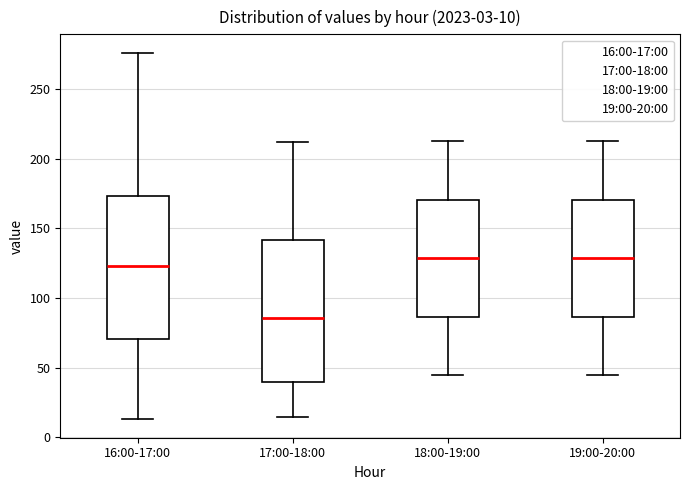

Which box's median line is the lowest?

17:00-18:00